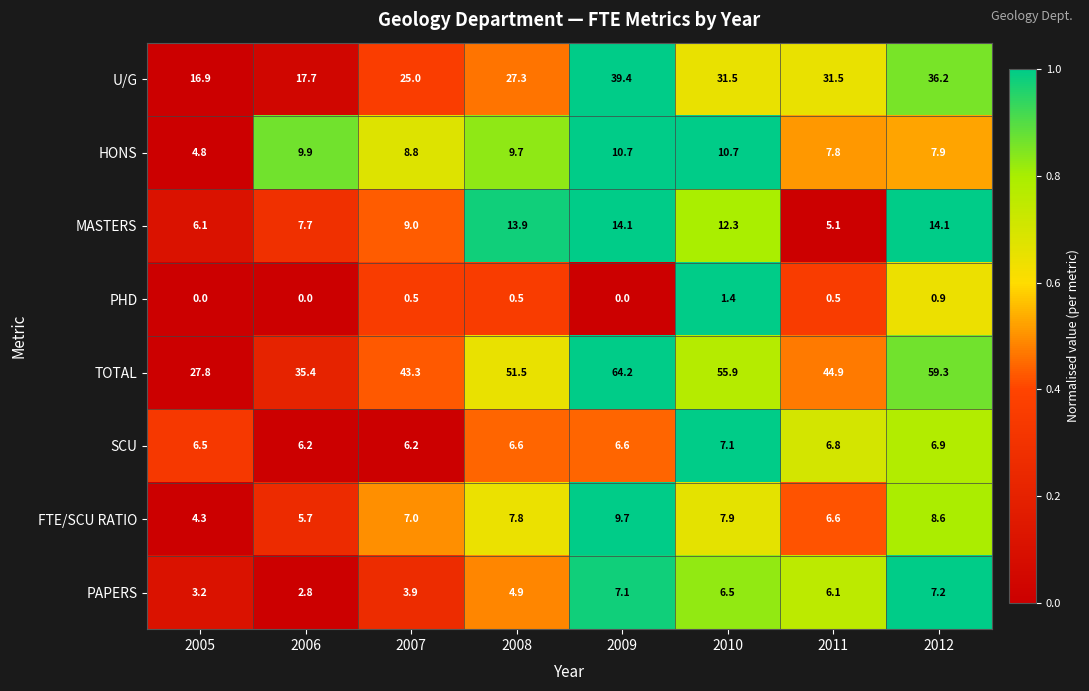

How many categories are shown in the chart?

8